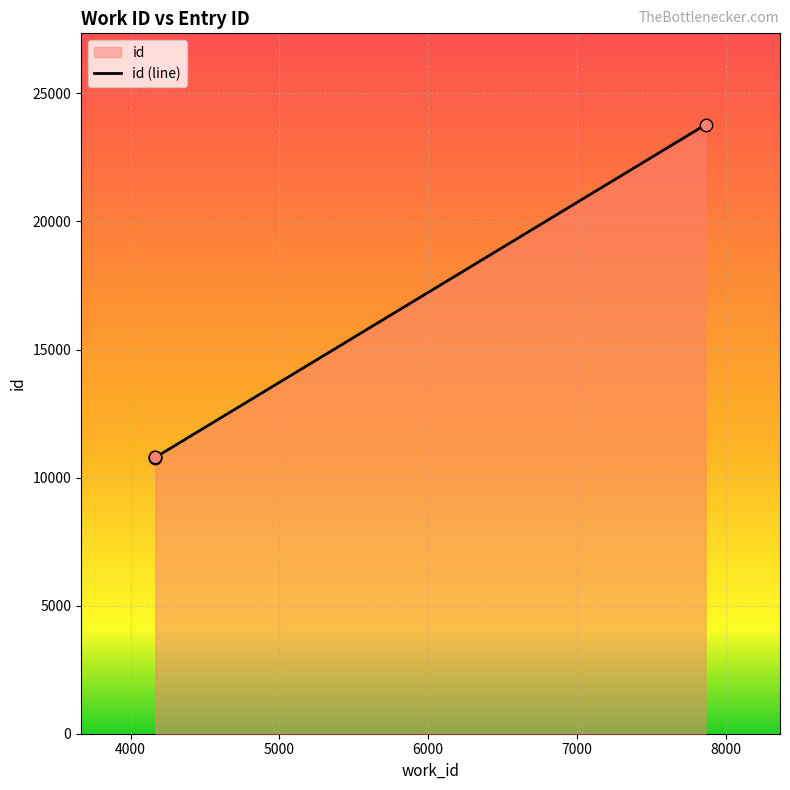

What is the change in value from 4167 to 7864?

+12987